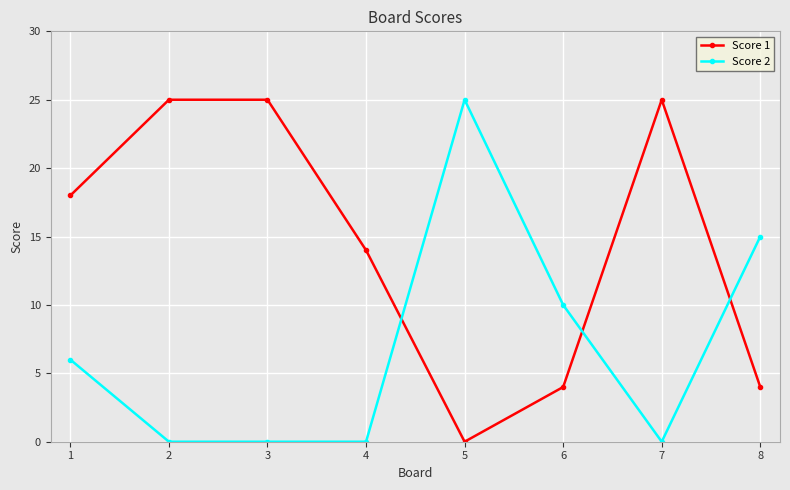

True or false: Score 1 has more than 2 interior local peaks.

False